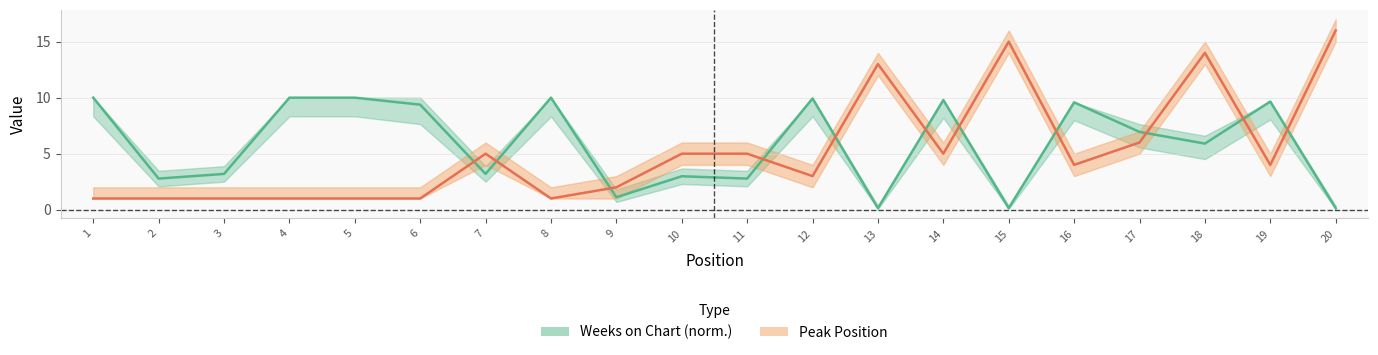

At which category is the sum across all series the highest?

18